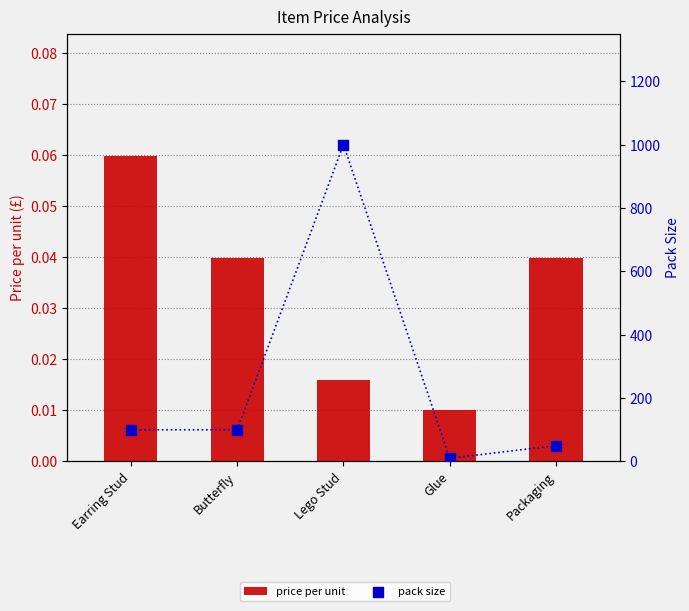

Is the value of price per unit at Butterfly greater than the value of pack size at Butterfly?

No